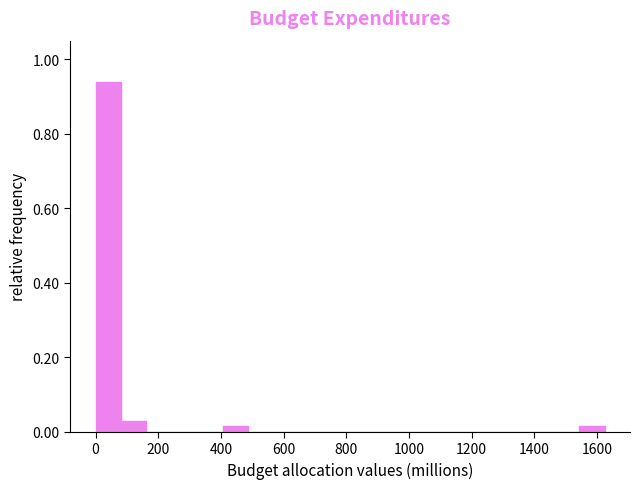

What is the height of the bar covering 0 to 80 on the x-axis? Neither the bar edges nor the heights are printed on the chart, so give them approximately, as read against the axes.

0.94